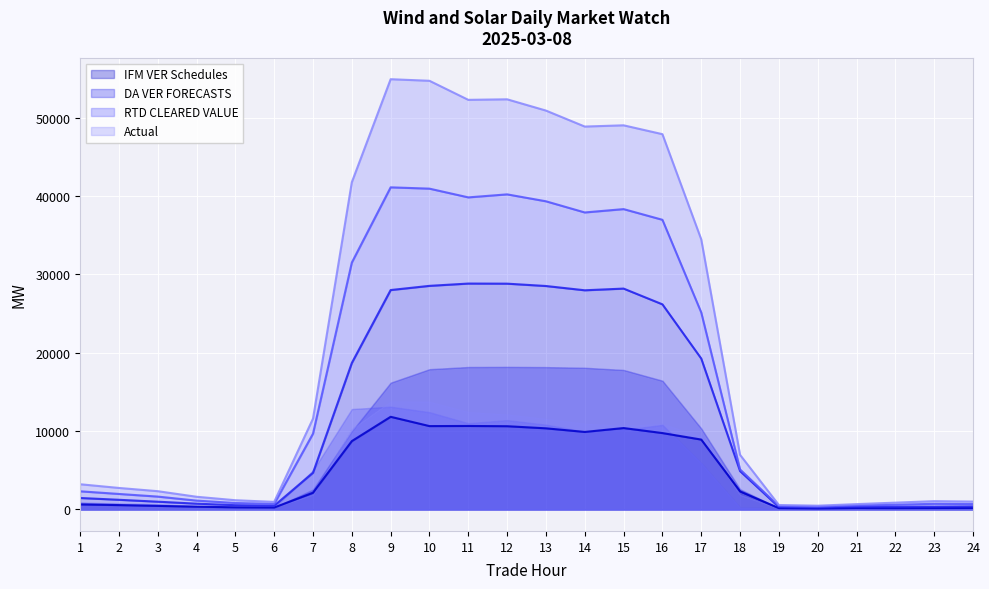

How many interior local peaks does the Actual series have?

4